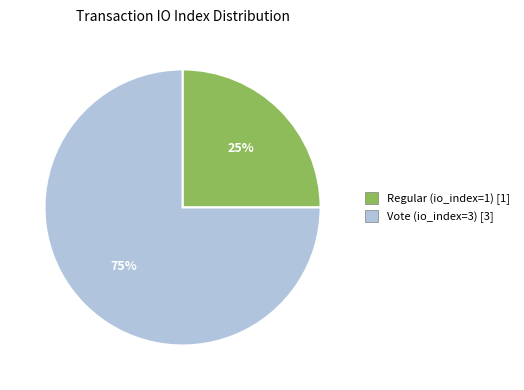

To the nearest percent, what portion does Vote (io_index=3) represent?

75%